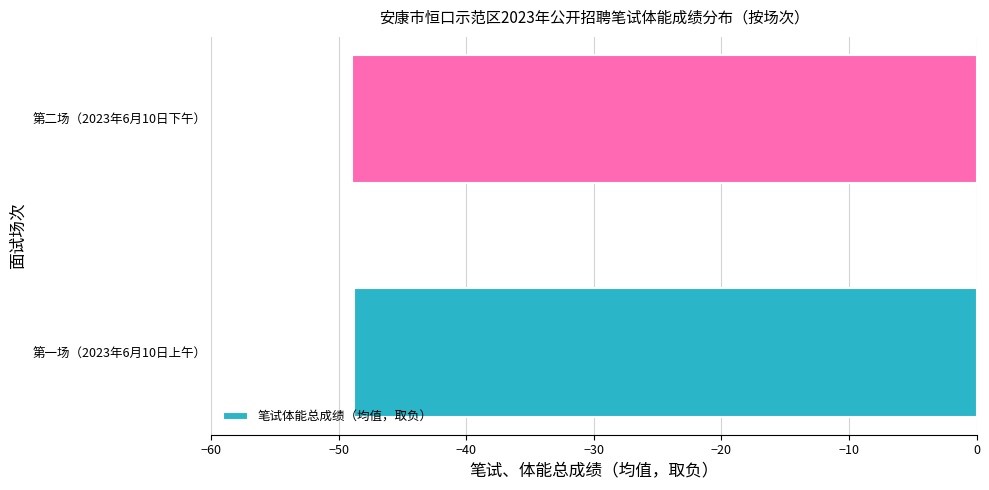

What is the greatest value displayed?

-48.8